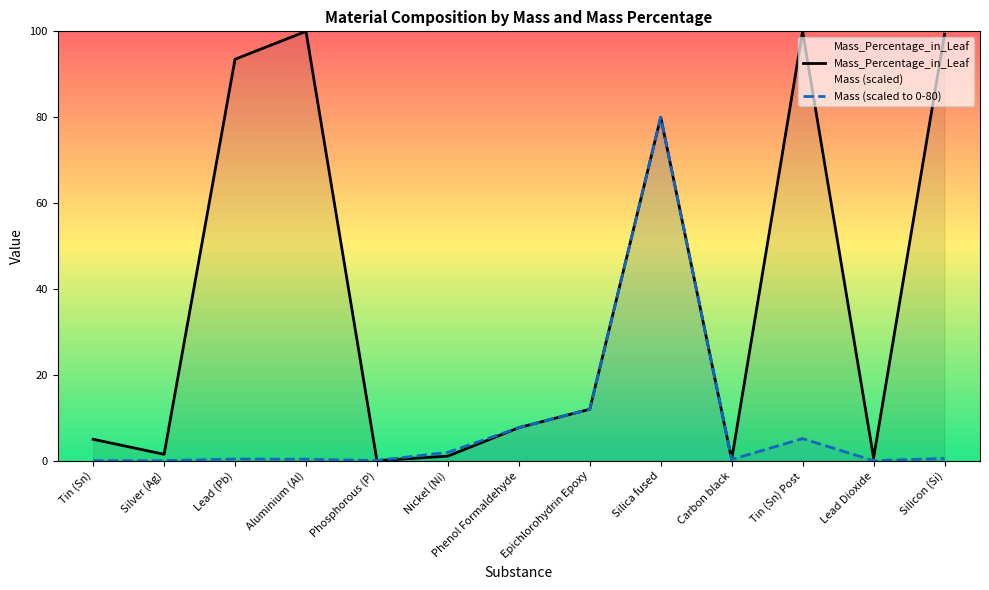

Read the Mass_Percentage_in_Leaf value at Epichlorohydrin Epoxy.

12.0